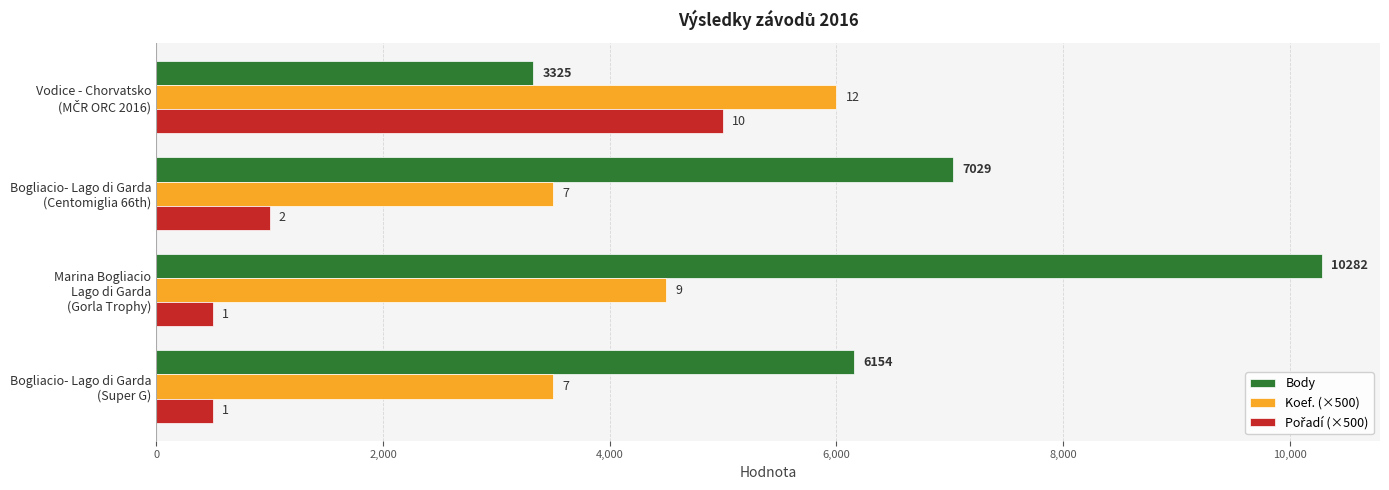

How many bars are there in total?

12